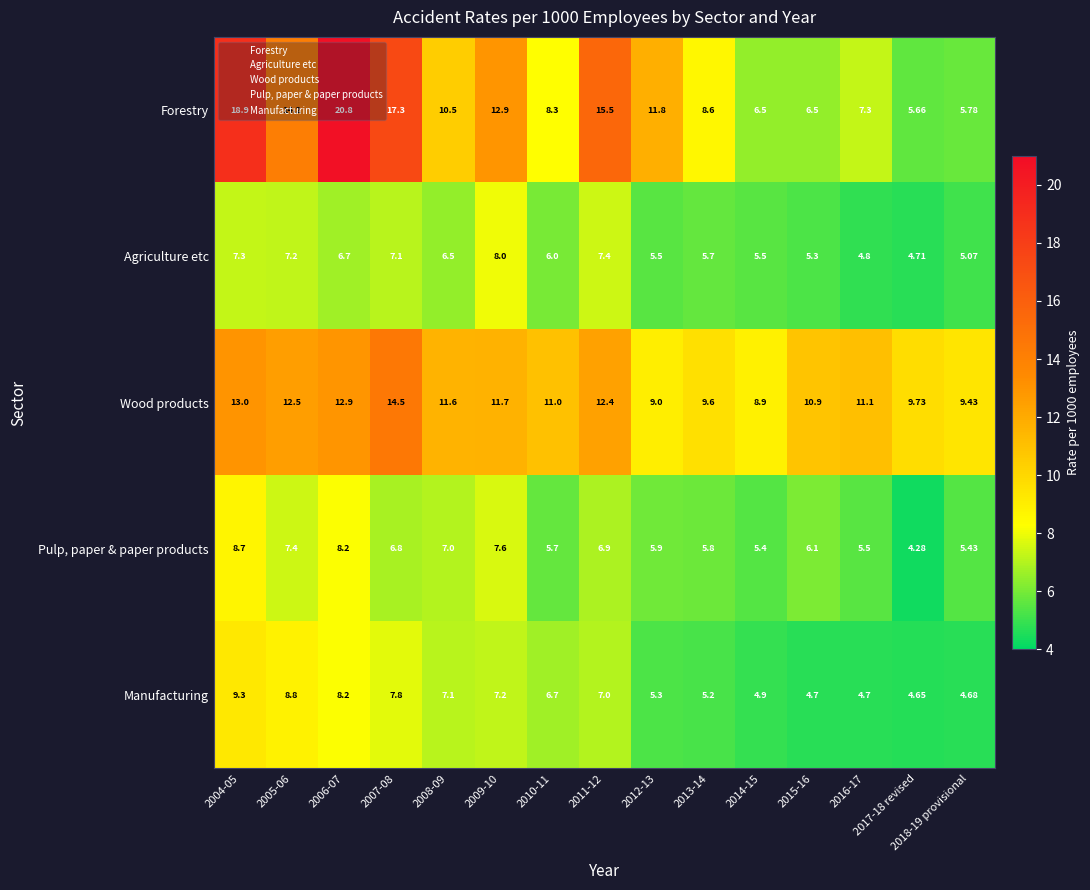

Which series changed the most between 2008-09 and 2010-11?

Forestry